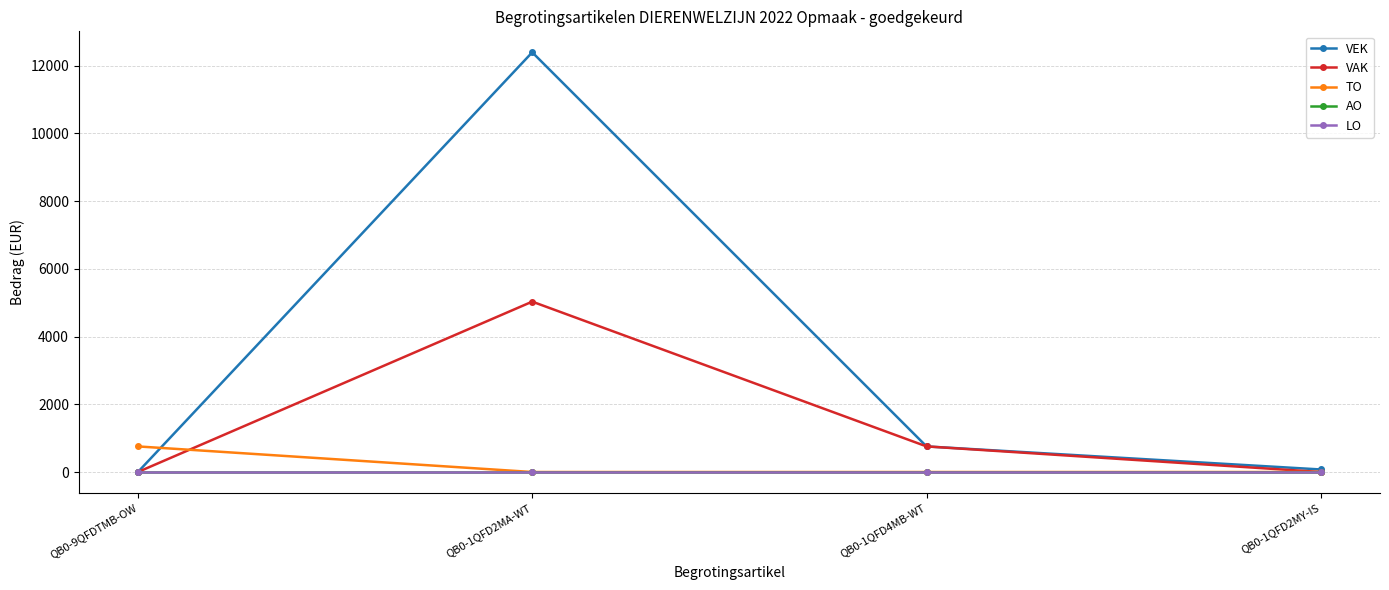

Is this an area chart (filled region under the line)?

No